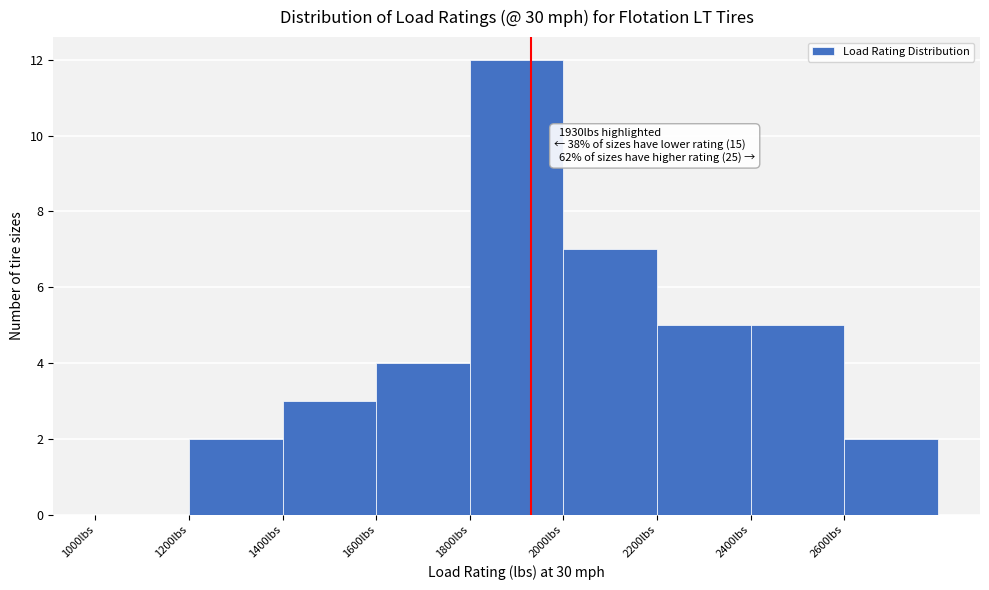

Over which range of the x-axis is the bar tallest?

1800 to 2000